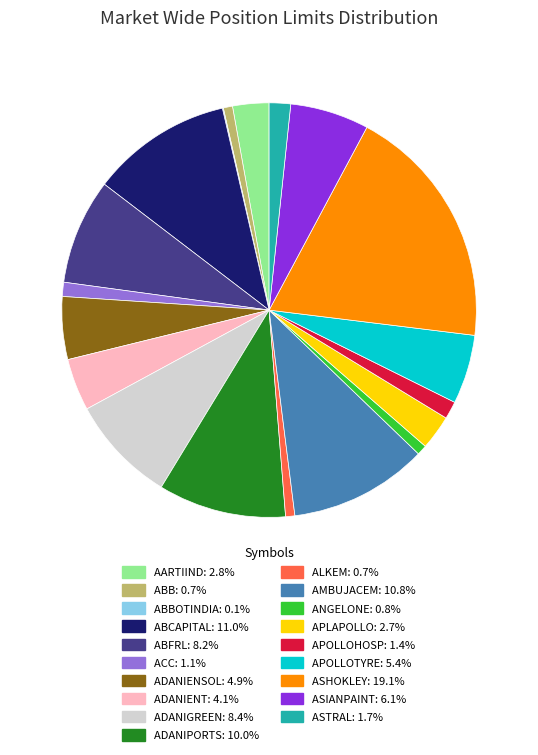

Does any single category account for the majority?

No